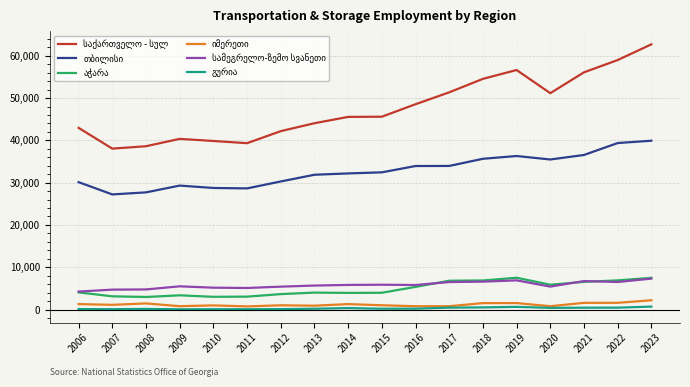

At which category does the chart reach its peak across all series?

2023